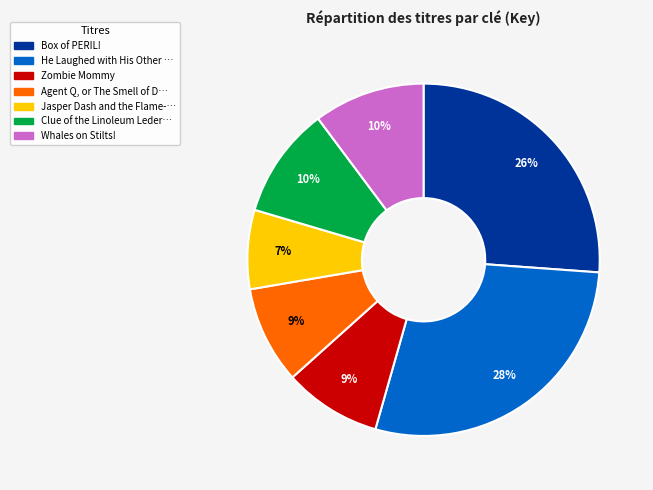

Does any single category account for the majority?

No